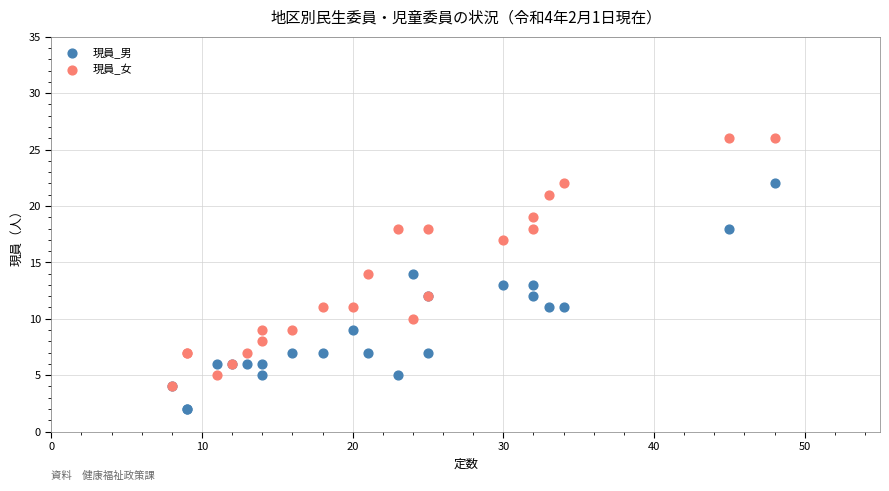

Which series has the widest spread of Y values?

現員_女